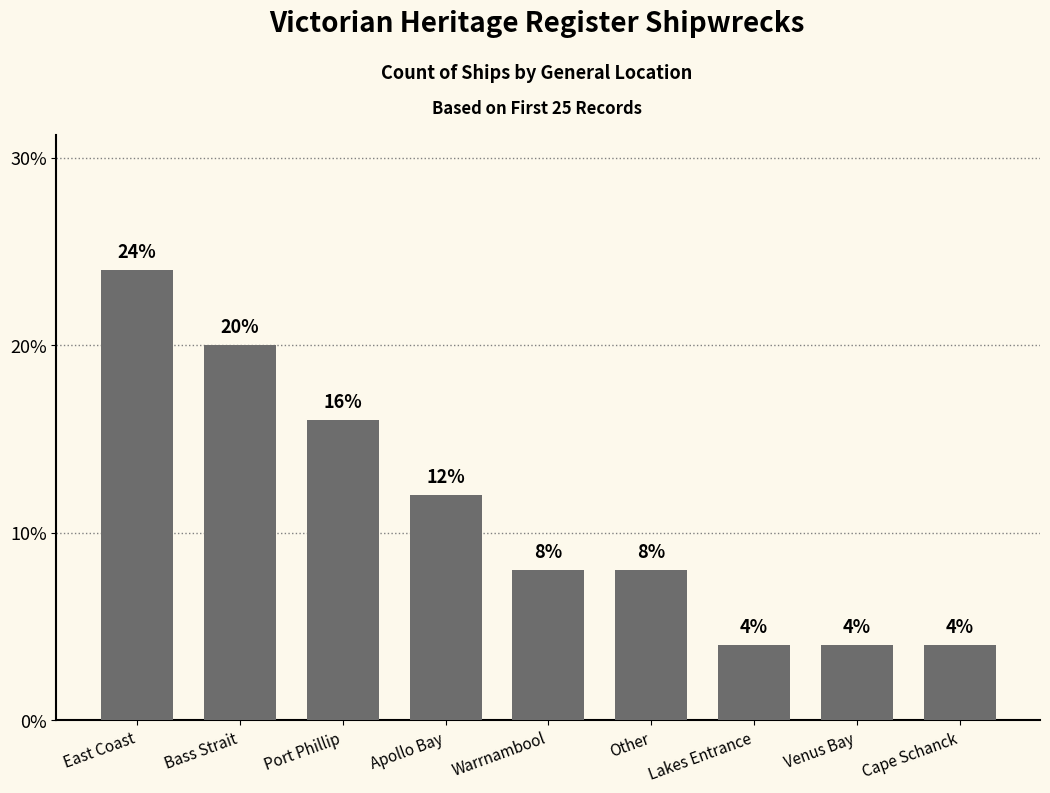

What is the label of the 8th bar from the left?

Venus Bay